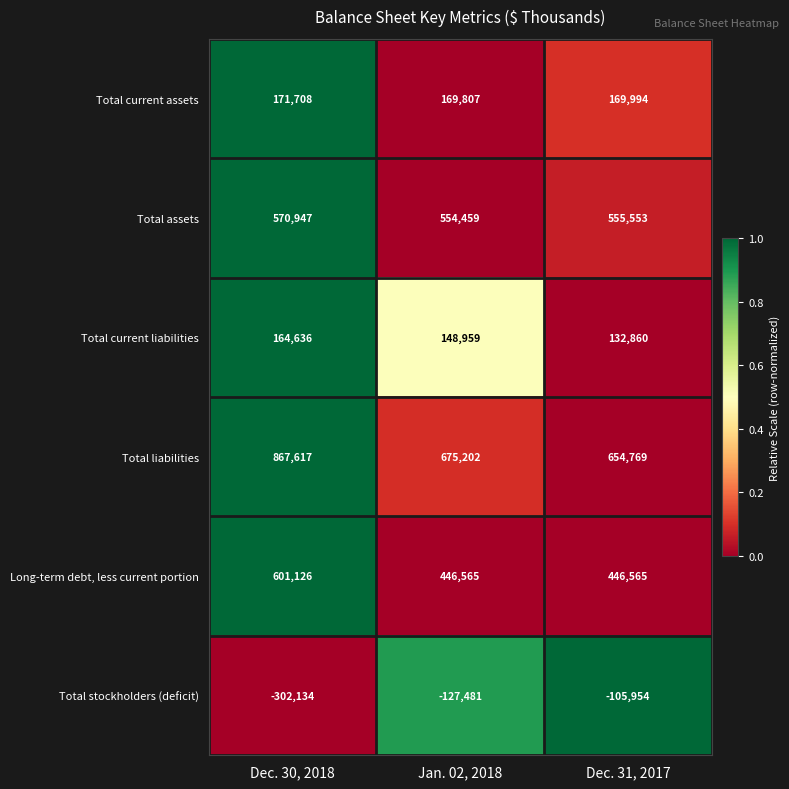

Which category has the lowest value across all series?

Dec. 30, 2018